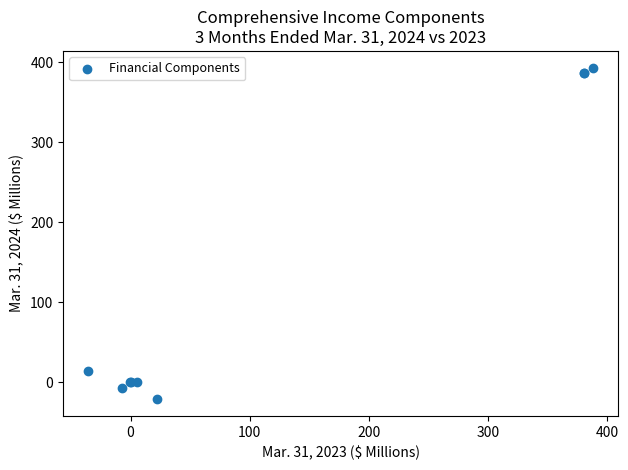

What Y value in the scatter plot is closest to 186?

14.7